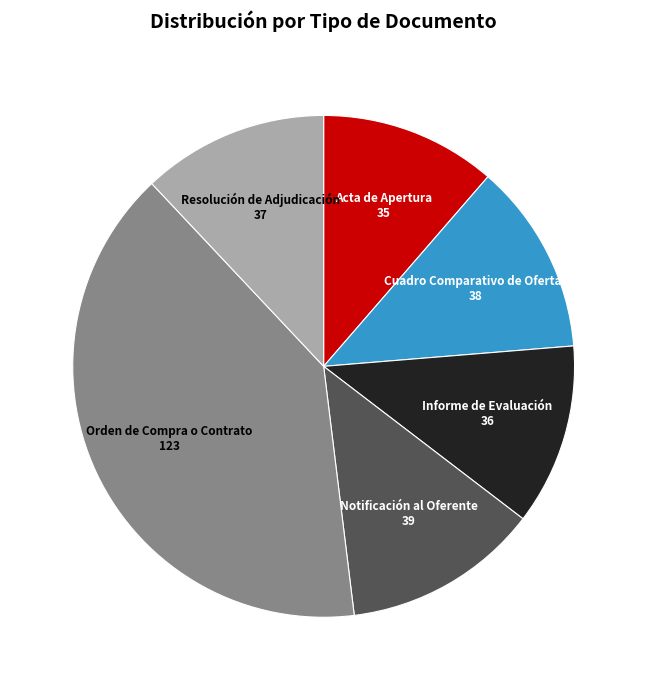

Is the sum of Acta de Apertura and Notificación al Oferente greater than half?

No